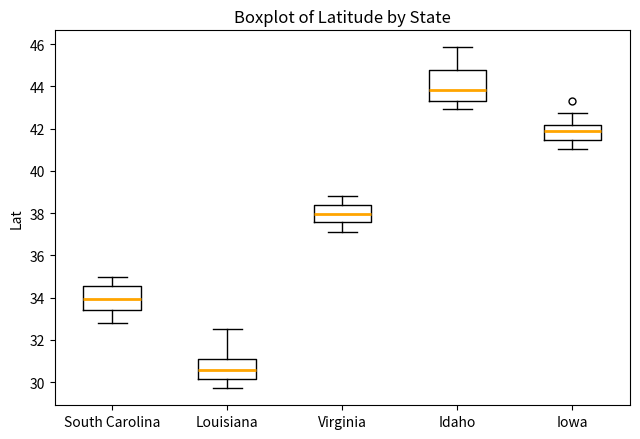

Where does the upper whisker of the box for Virginia end on the y-axis? The values are not printed on the chart, so give them approximately, as read against the axis.

38.8